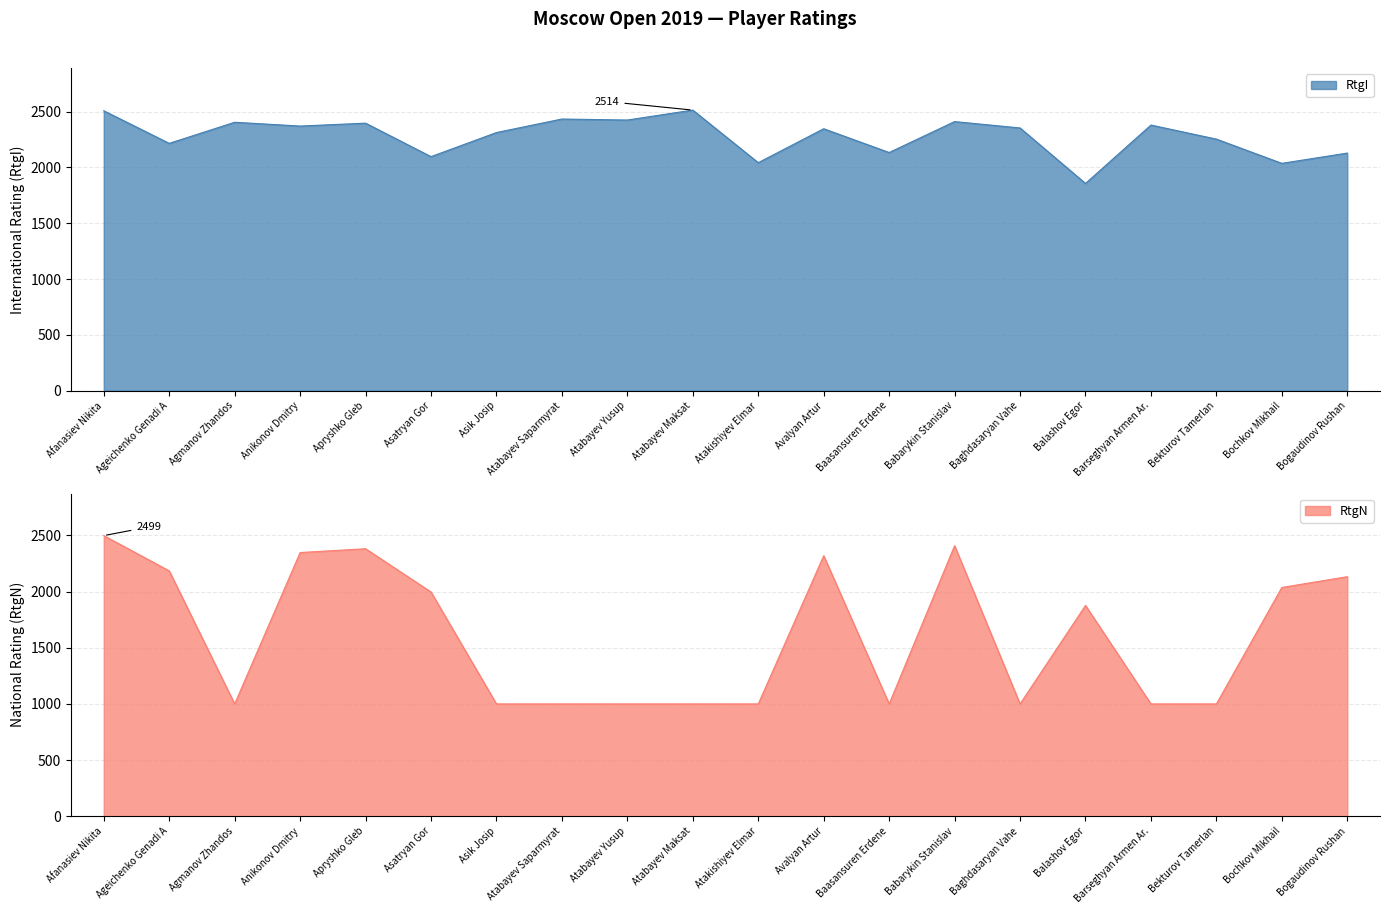

What is the sum of the RtgN values at Bogaudinov Rushan and Asatryan Gor?

4130